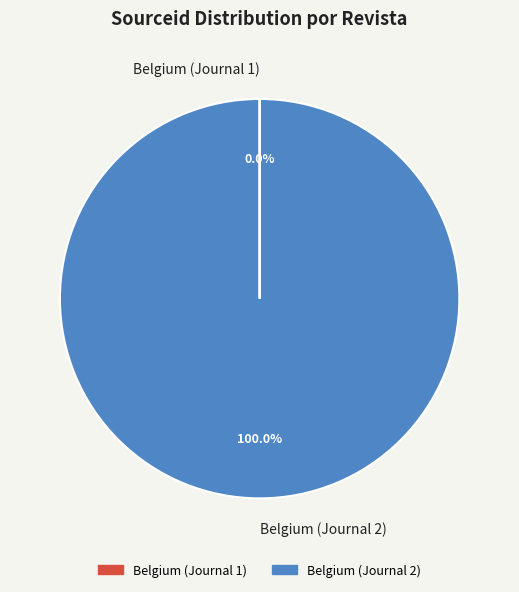

Is it true that Belgium (Journal 2) is 100% of the pie?

True